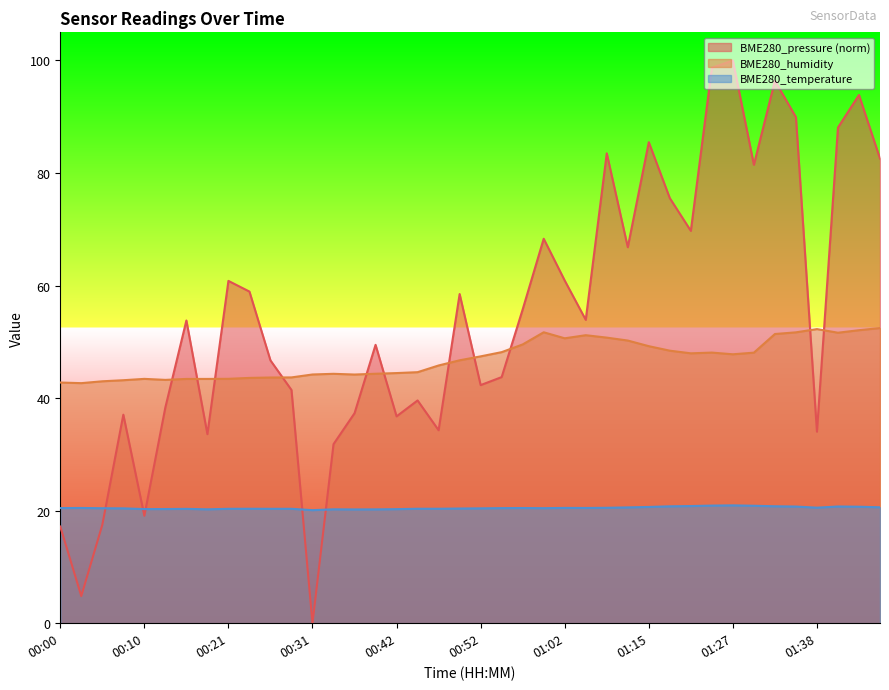

True or false: BME280_humidity and BME280_temperature intersect in this chart.

False